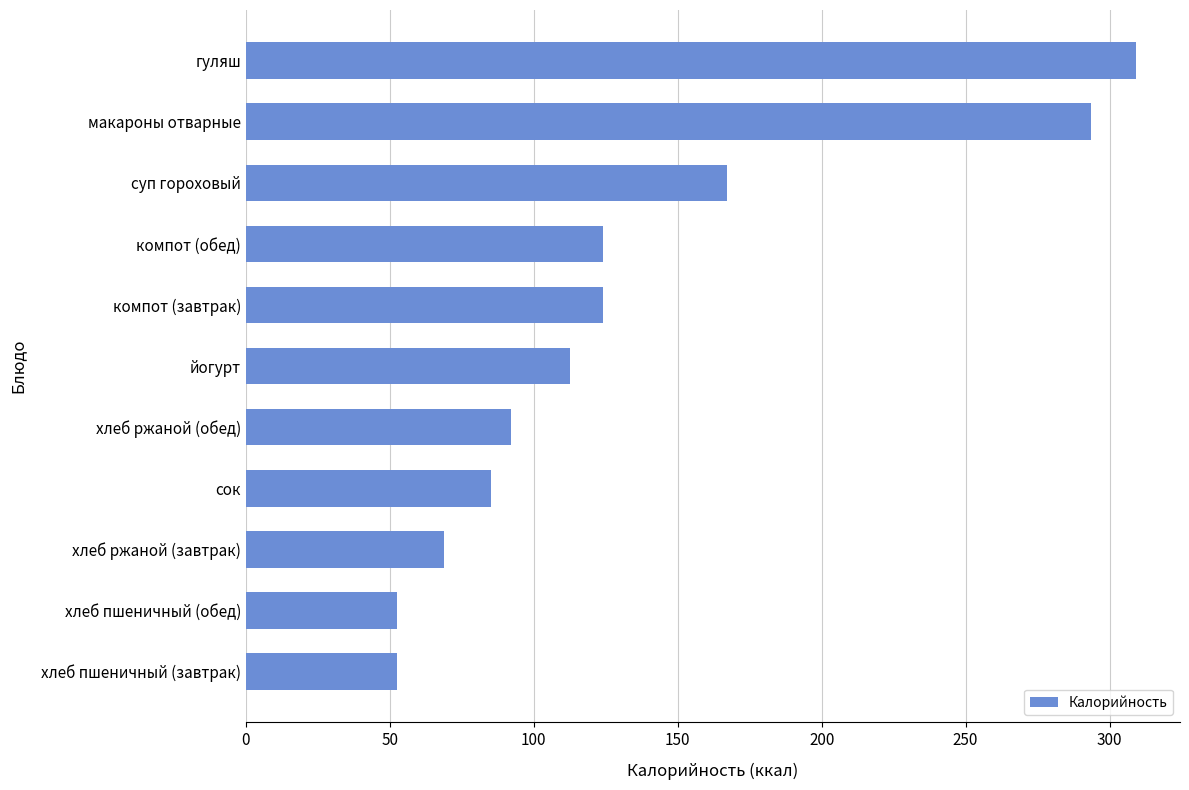

What is the difference between the values at йогурт and суп гороховый?

54.5